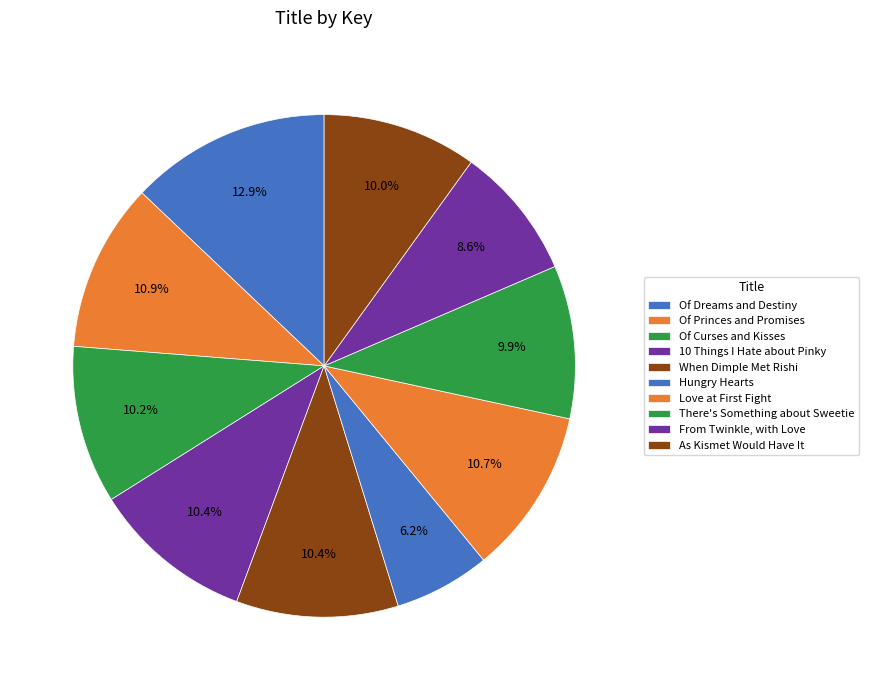

What is the smallest slice in the pie chart?

Hungry Hearts